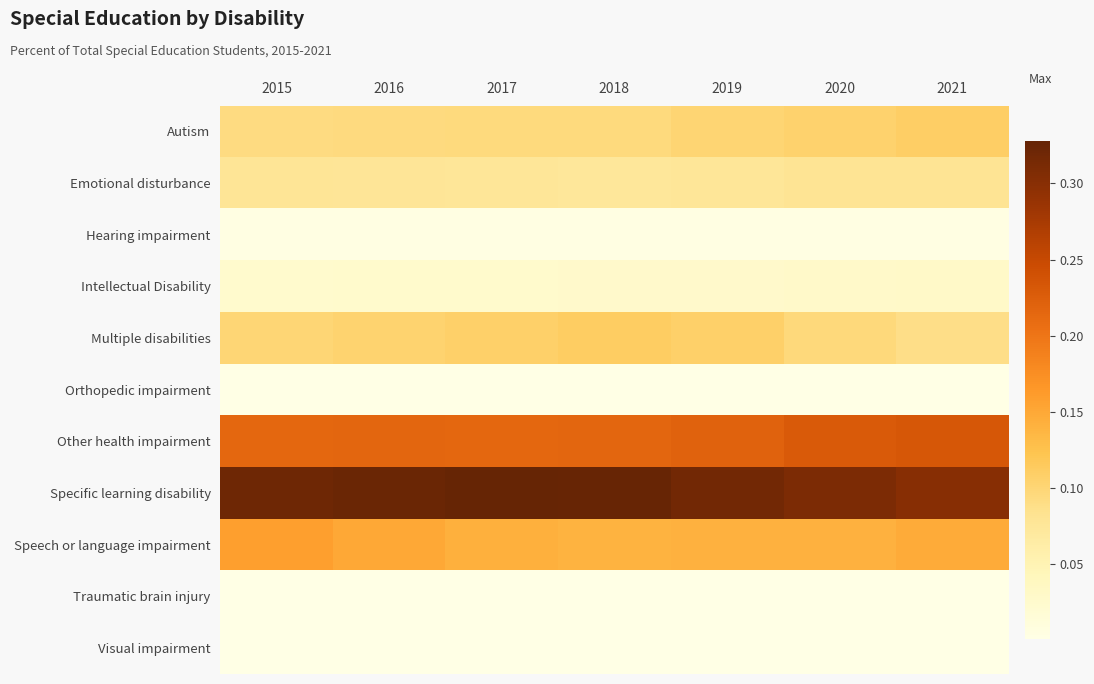

At 2020, list the series in order from largest to smallest.

Specific learning disability, Other health impairment, Speech or language impairment, Autism, Multiple disabilities, Emotional disturbance, Intellectual Disability, Hearing impairment, Traumatic brain injury, Orthopedic impairment, Visual impairment